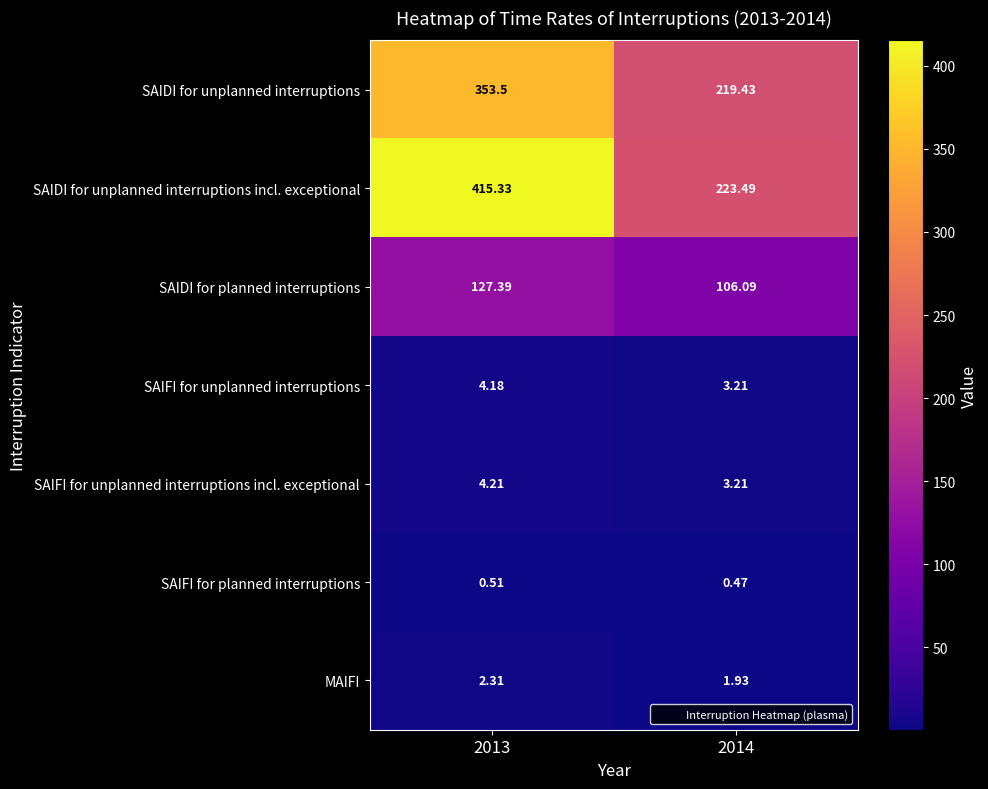

Is the value of SAIFI for unplanned interruptions incl. exceptional at 2014 greater than the value of SAIDI for unplanned interruptions at 2013?

No